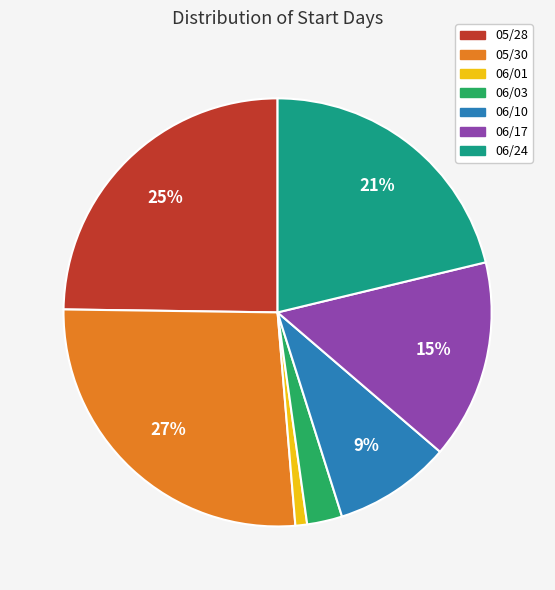

Do 06/17 and 06/24 together represent more than half of the pie?

No